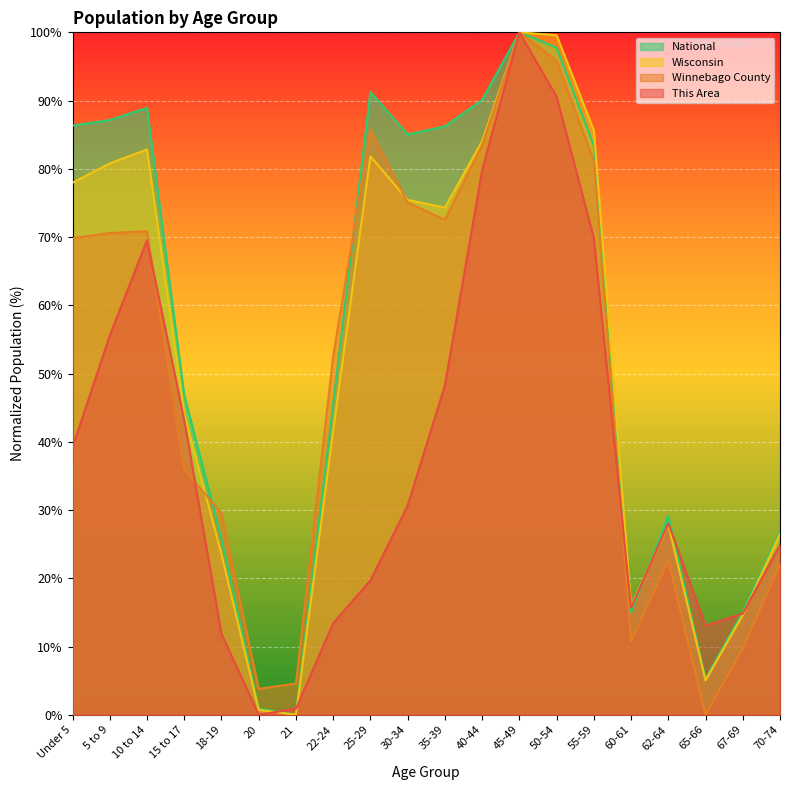

What is the difference between the maximum and minimum values in the National series?

100.0